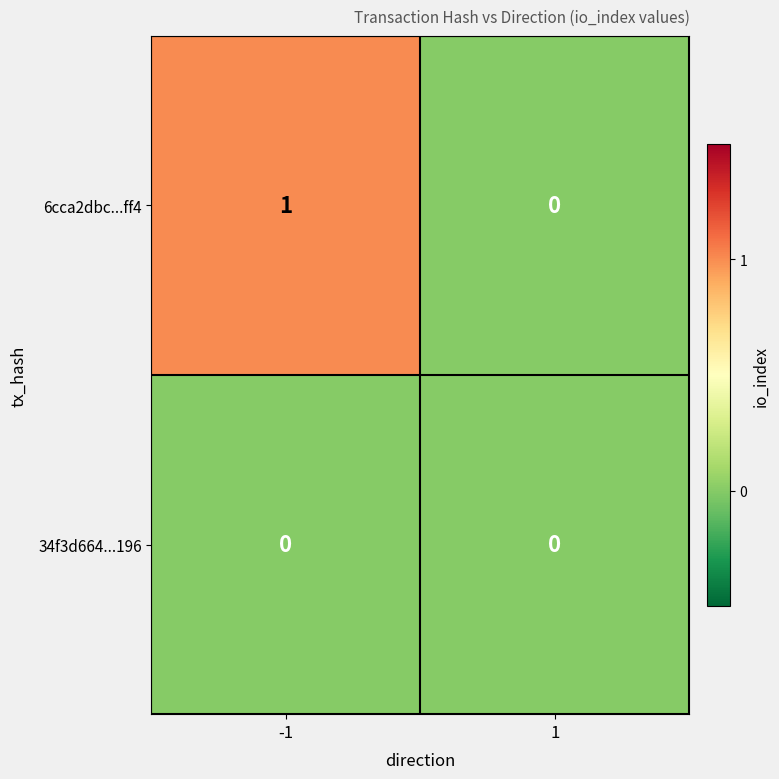

Which series has the largest total across all categories?

6cca2dbc...ff4